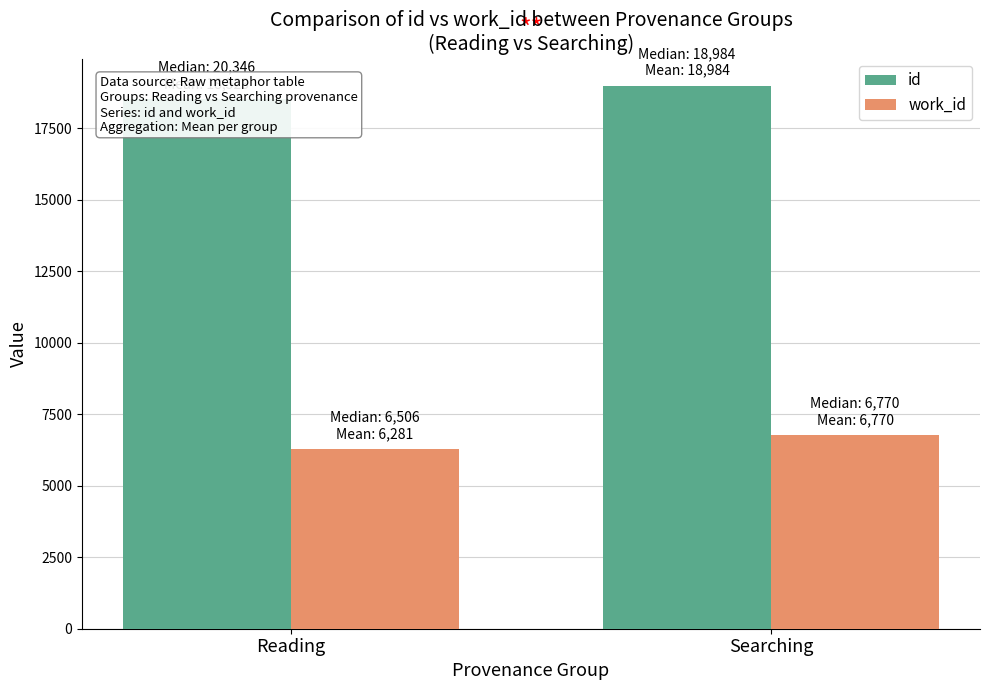

What are all the series names shown in the legend?

id, work_id